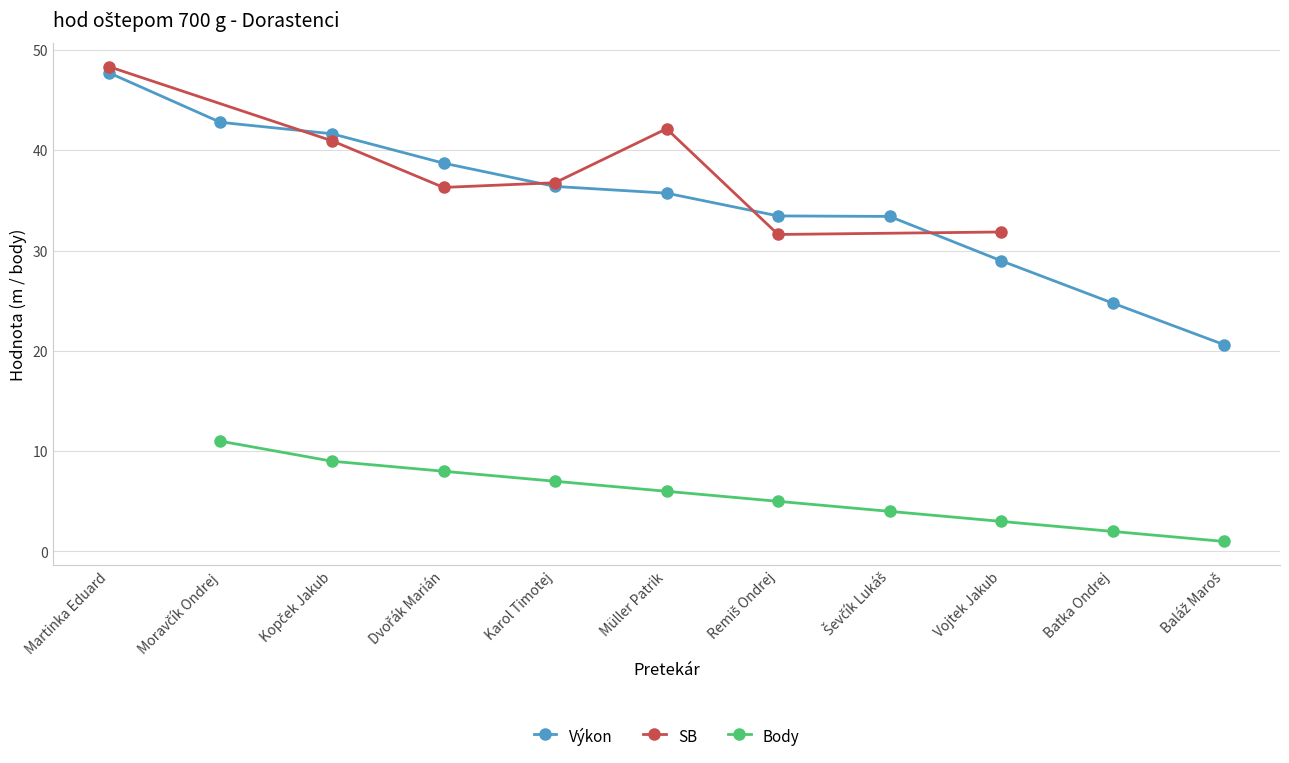

True or false: Body and Výkon intersect in this chart.

False